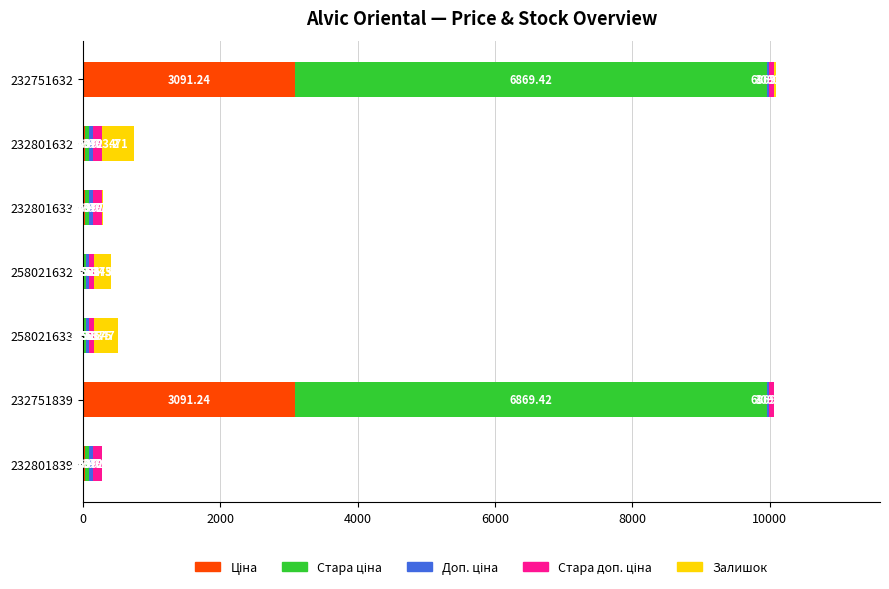

What is the total value across all series at 232801633?

289.6